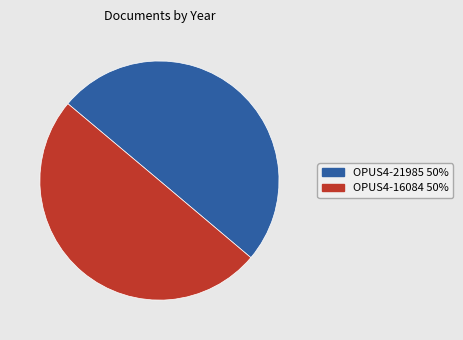

Count the number of slices in the pie.

2